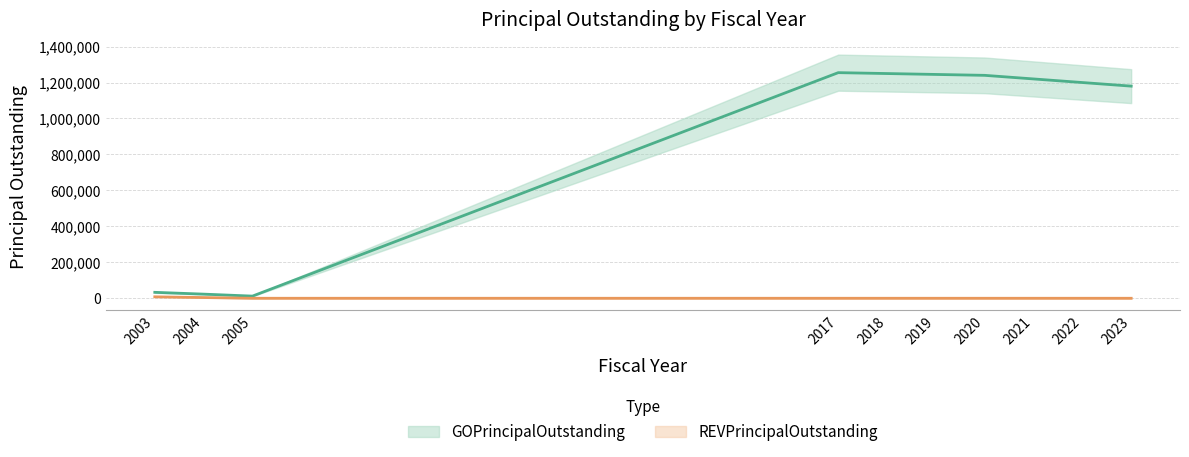

At which category is the sum across all series the highest?

2017